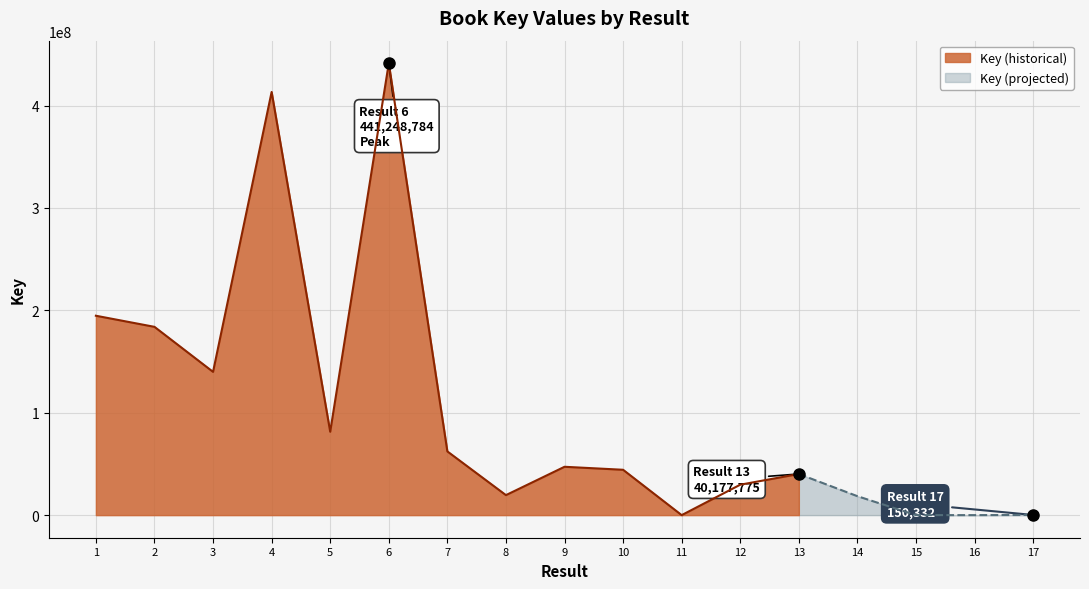

Does the chart have visible grid lines?

Yes